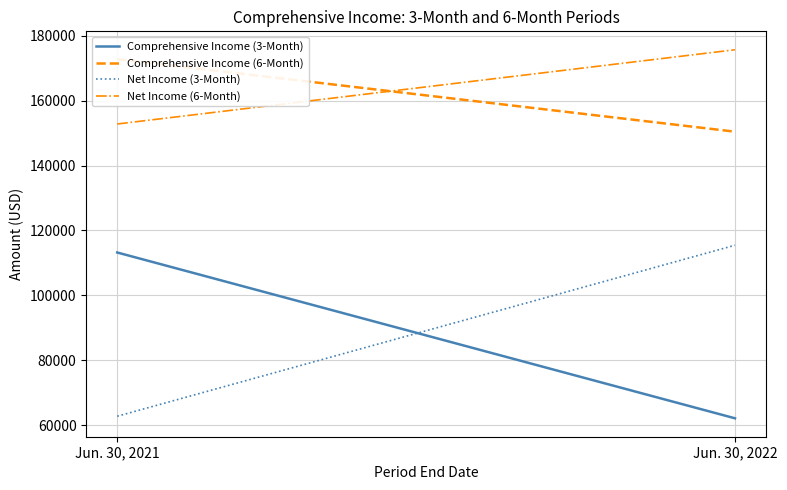

True or false: Net Income (6-Month) has a value of 290157 at Jun. 30, 2022.

False